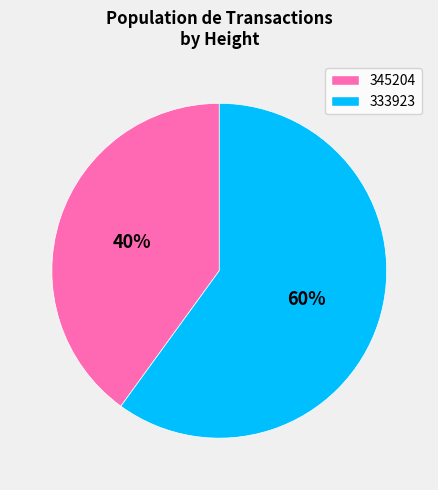

Is the sum of 333923 and 345204 greater than half?

Yes